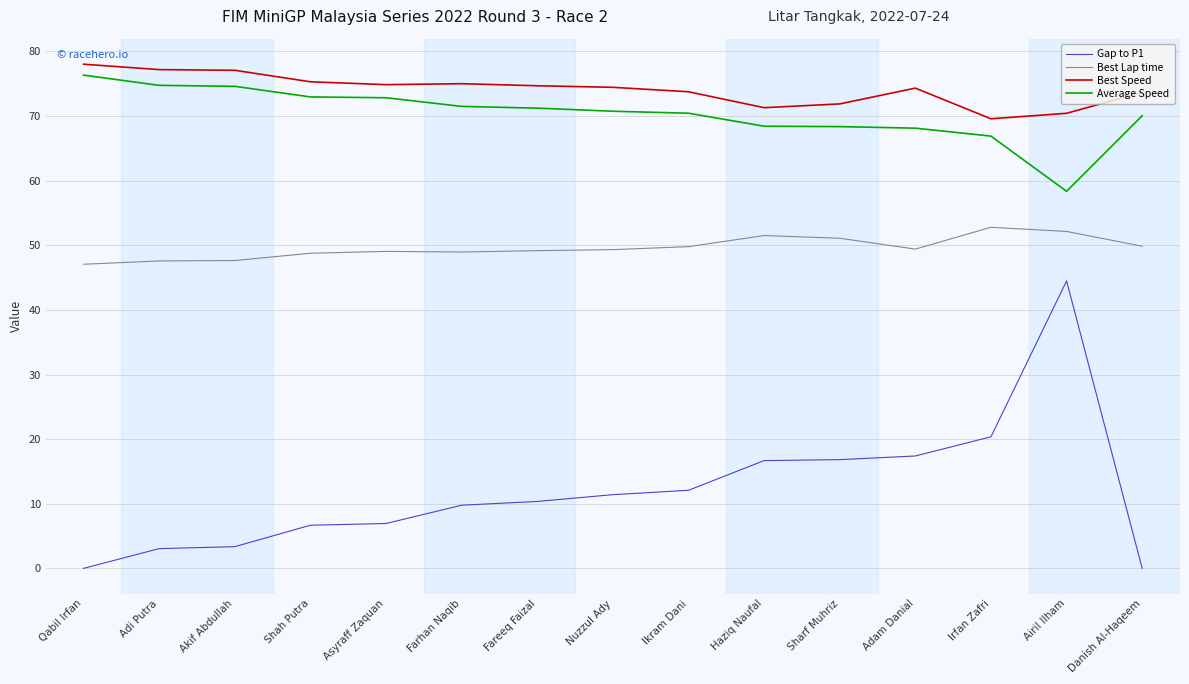

Does the chart display data point markers on the line(s)?

No